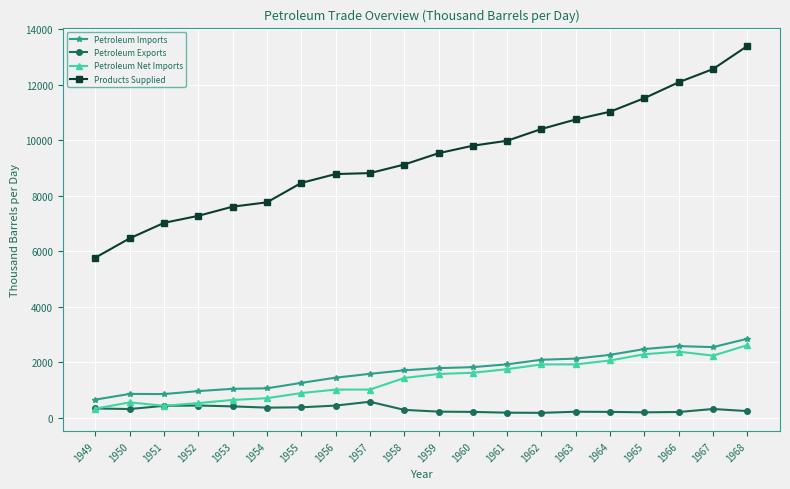

What is the total value across all series at 1956?

11647.3